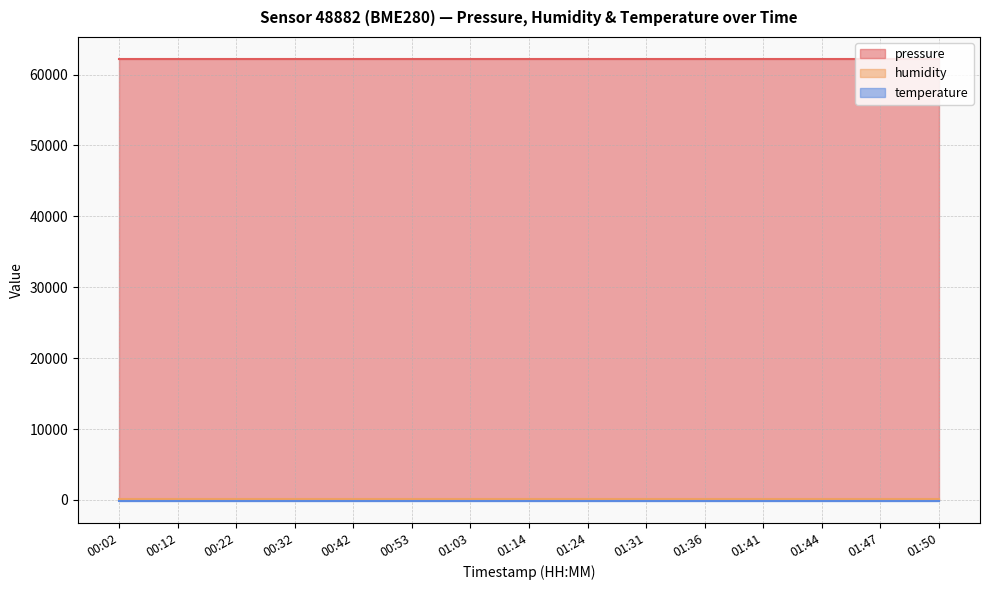

What is the value of the humidity point at the 2nd from the left?

100.0